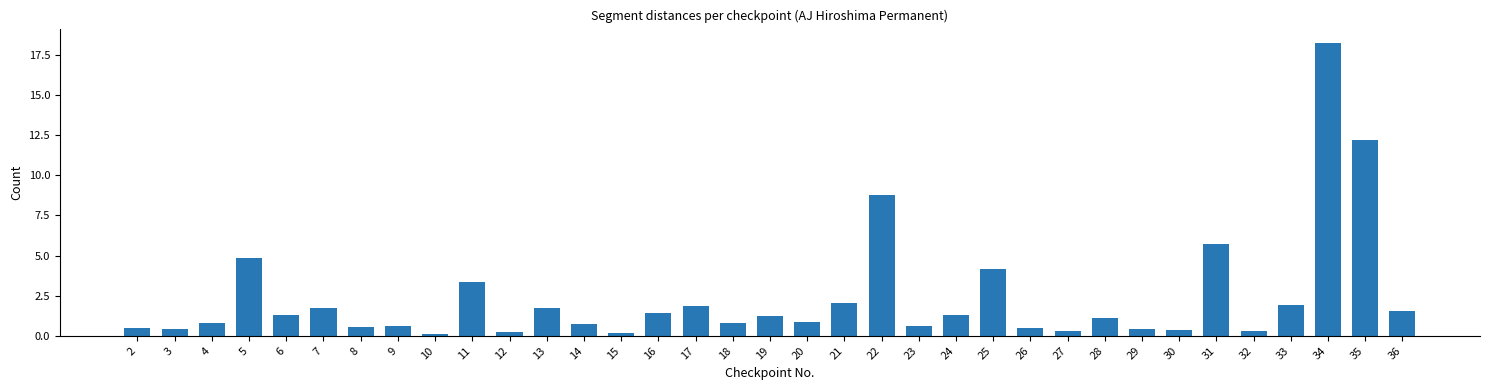

What is the difference between the maximum and minimum values?

18.1